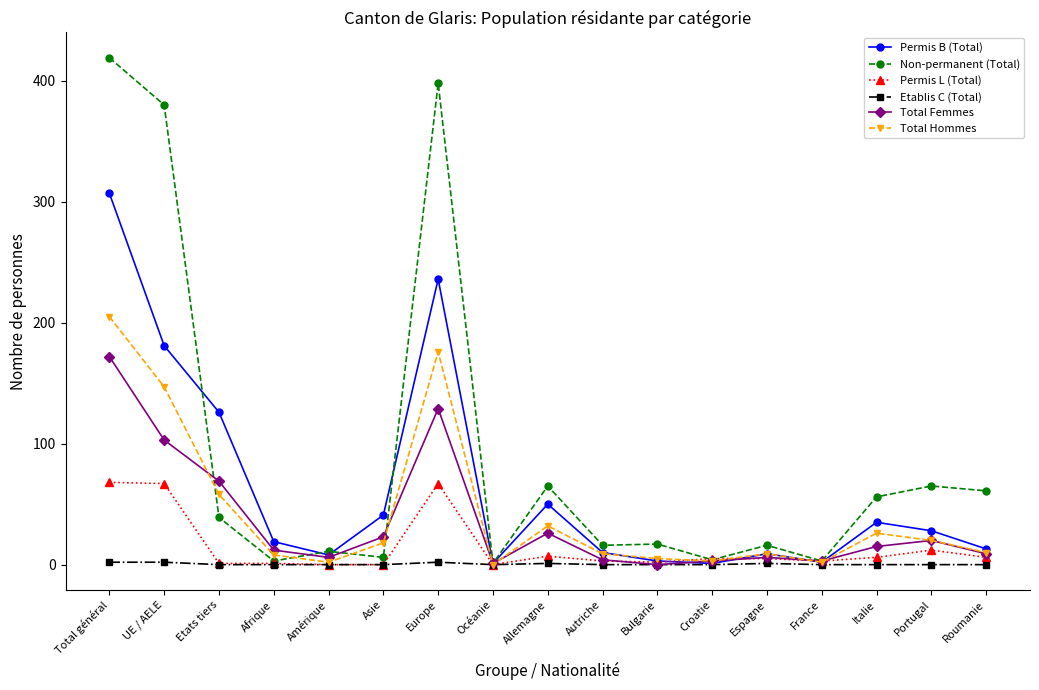

How many Etablis C (Total) values are between 0 and 1?

14